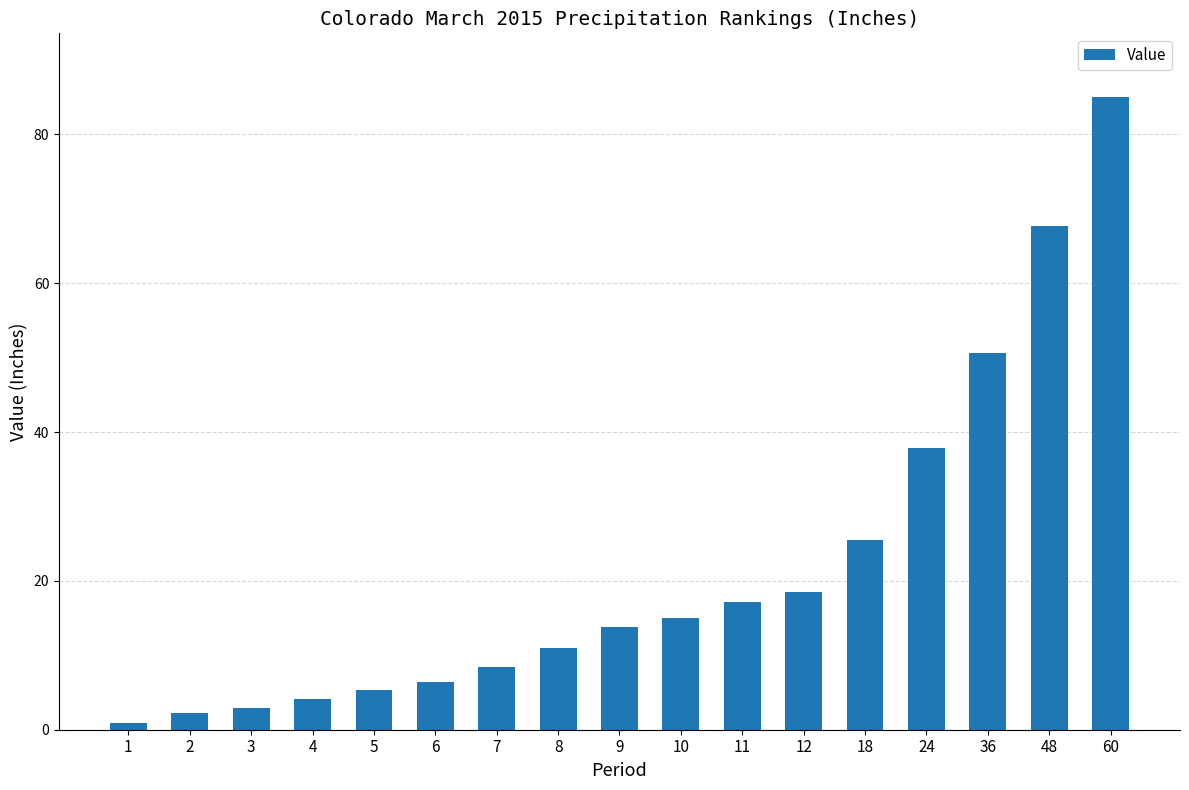

Where is the data nearest to the value 42?

24